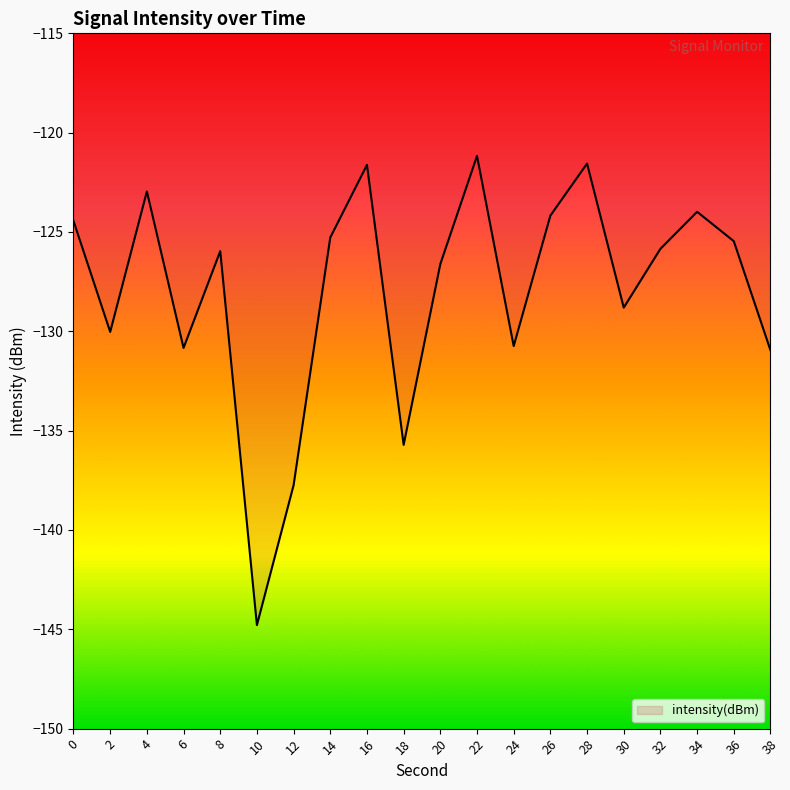

True or false: there are more than 1 points higher than both neighbors.

True